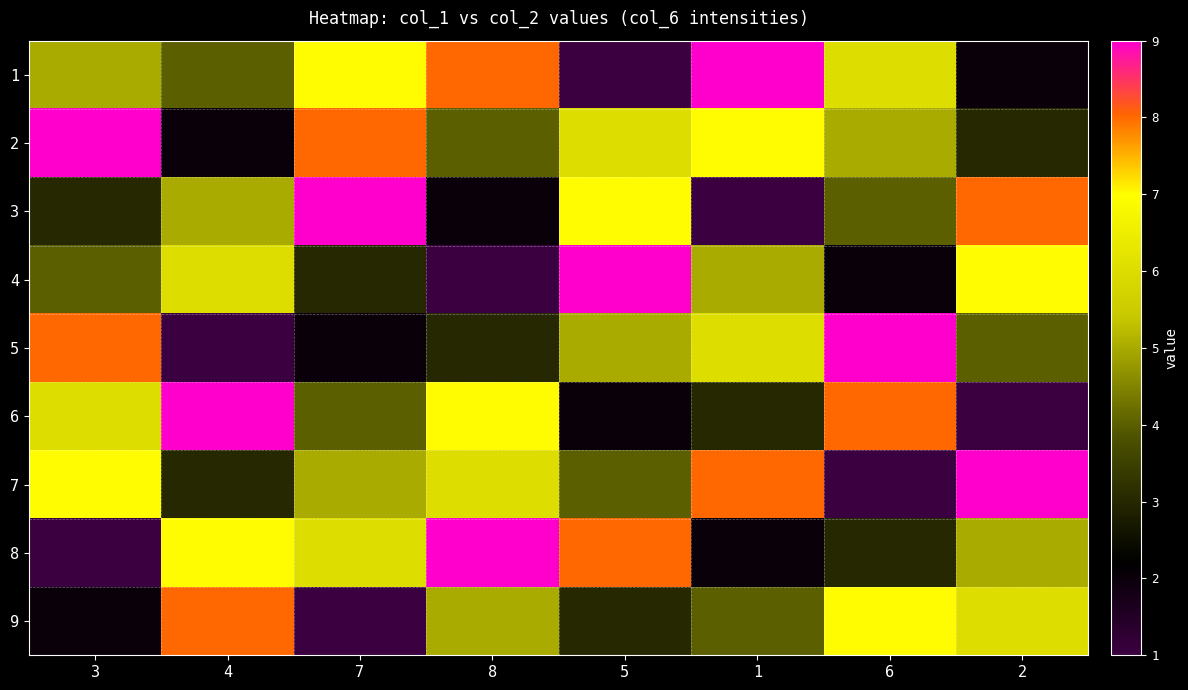

Which category has the highest value across all series?

1